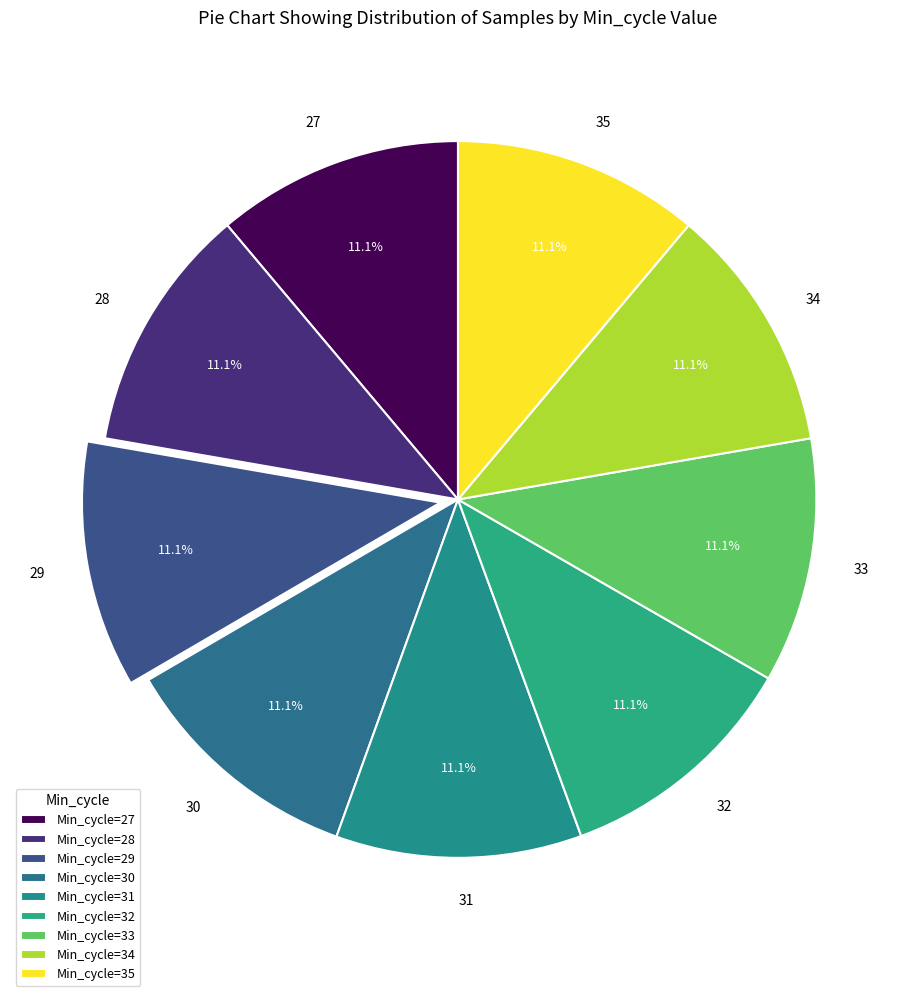

How many segments does this pie chart have?

9